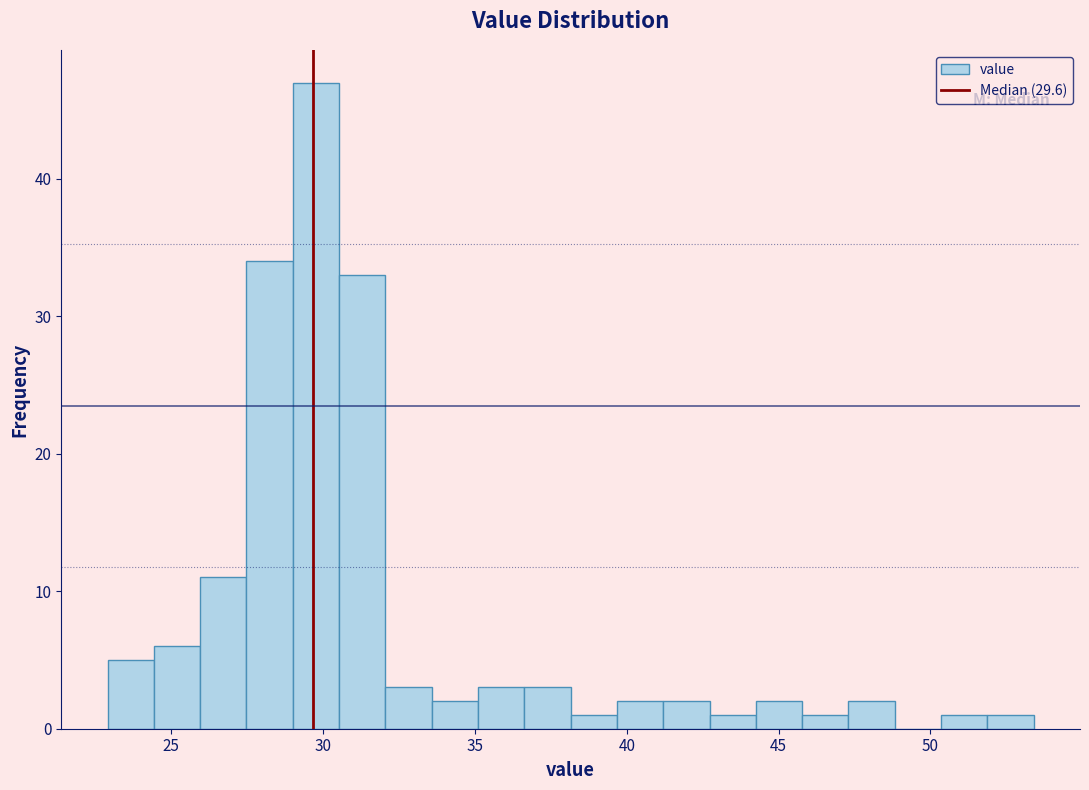

Around what value on the x-axis is the tallest bar? Give the approximate position of its centre, as read against the axis.

30.0